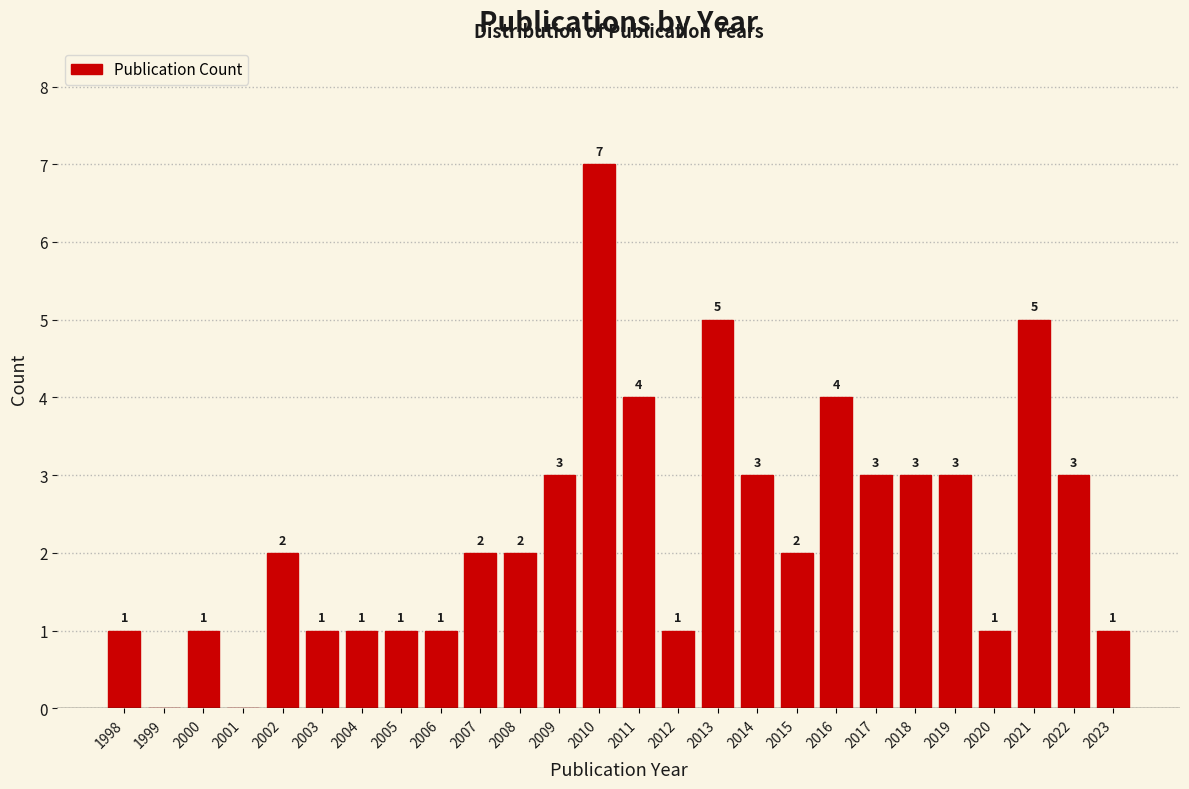

Reading left to right, list all the values displayed in this chart.

1998=1	1999=0	2000=1	2001=0	2002=2	2003=1	2004=1	2005=1	2006=1	2007=2	2008=2	2009=3	2010=7	2011=4	2012=1	2013=5	2014=3	2015=2	2016=4	2017=3	2018=3	2019=3	2020=1	2021=5	2022=3	2023=1